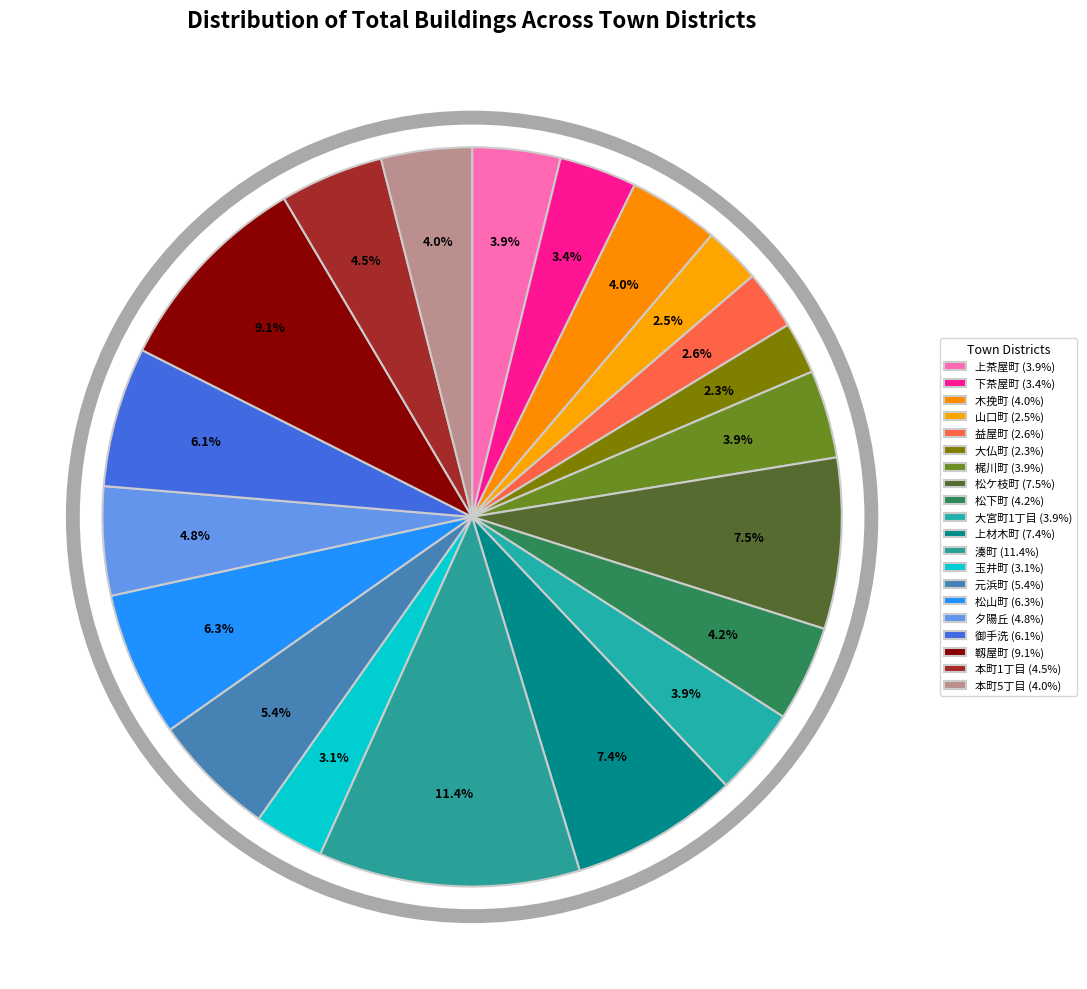

How many segments does this pie chart have?

20